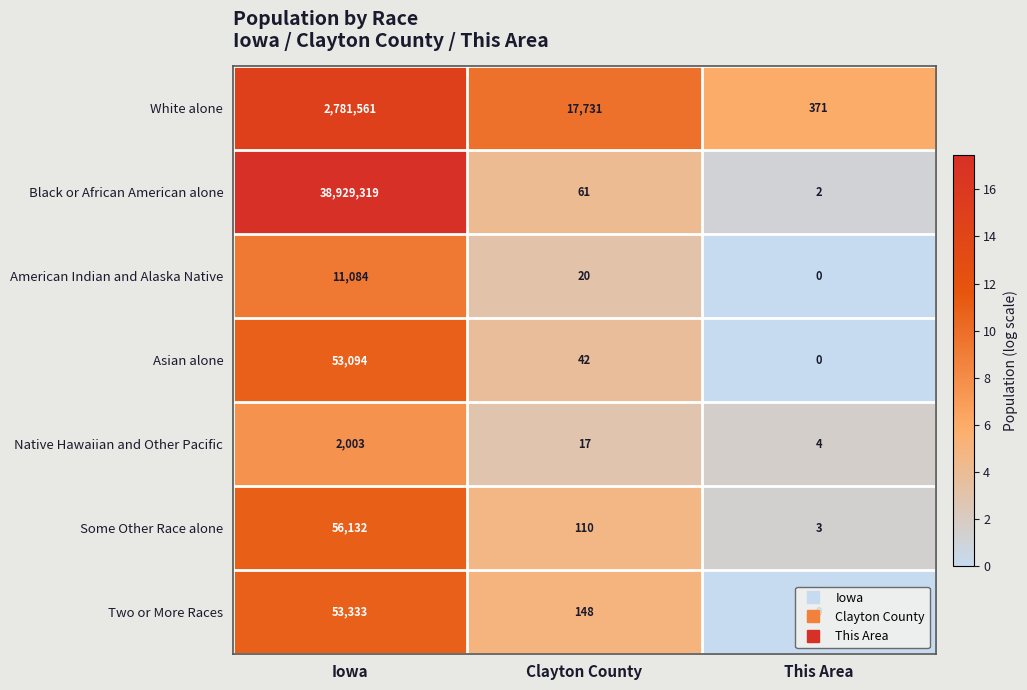

The White alone series shows 572 at This Area. True or false?

False